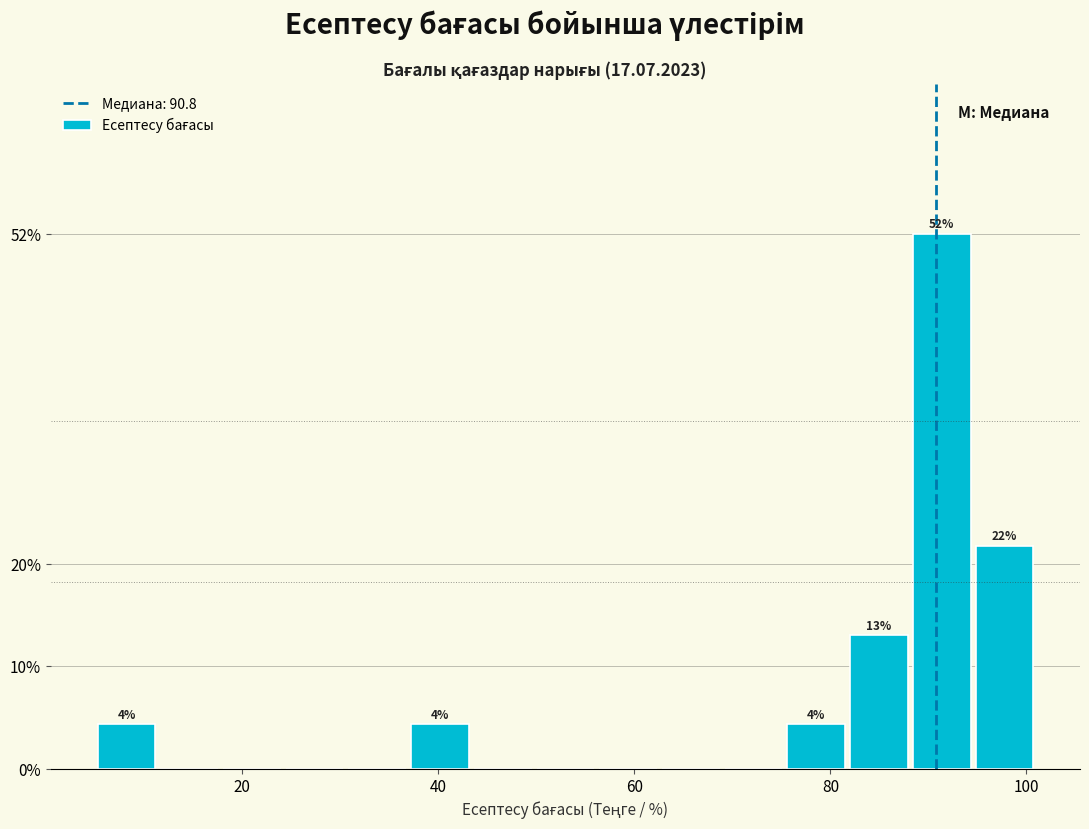

Read against the x-axis, roughly where is the centre of the tallest bar?

92